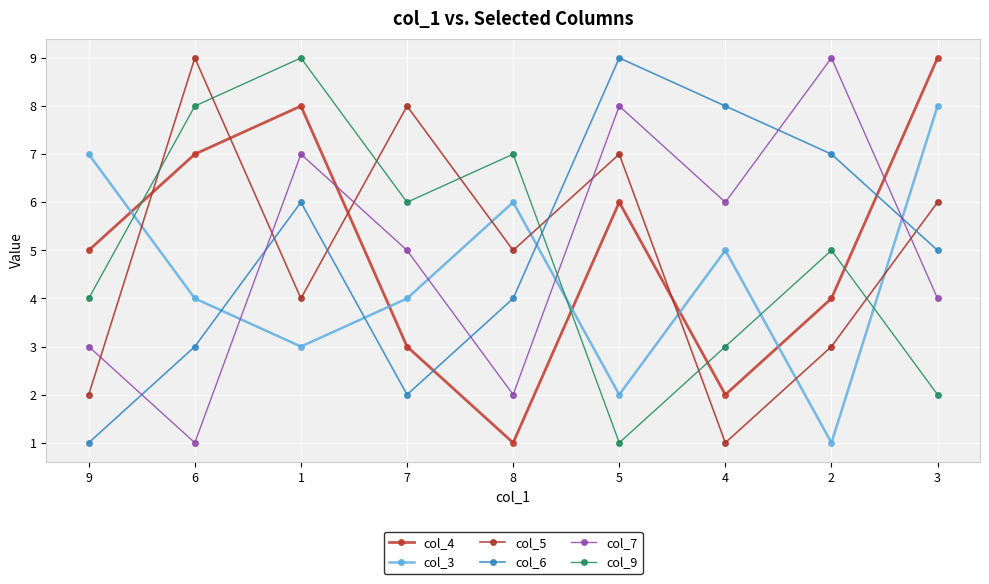

The value of col_6 at 8 is 4. True or false?

True